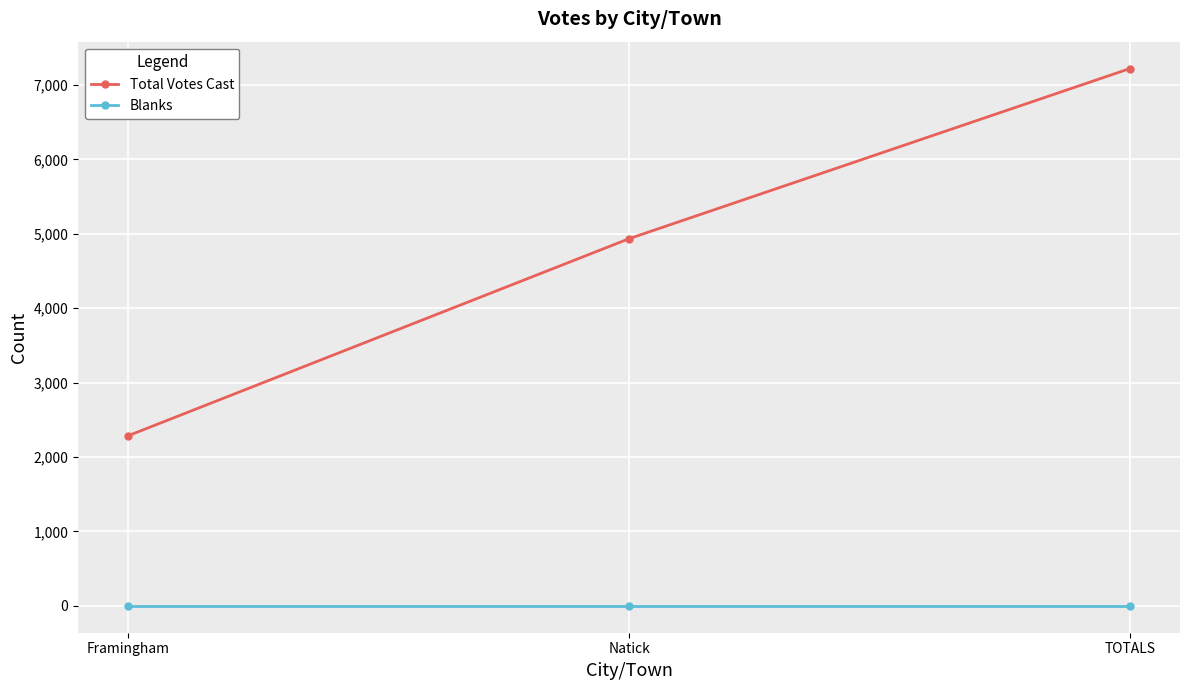

Rank the series at Framingham from lowest to highest value.

Blanks, Total Votes Cast